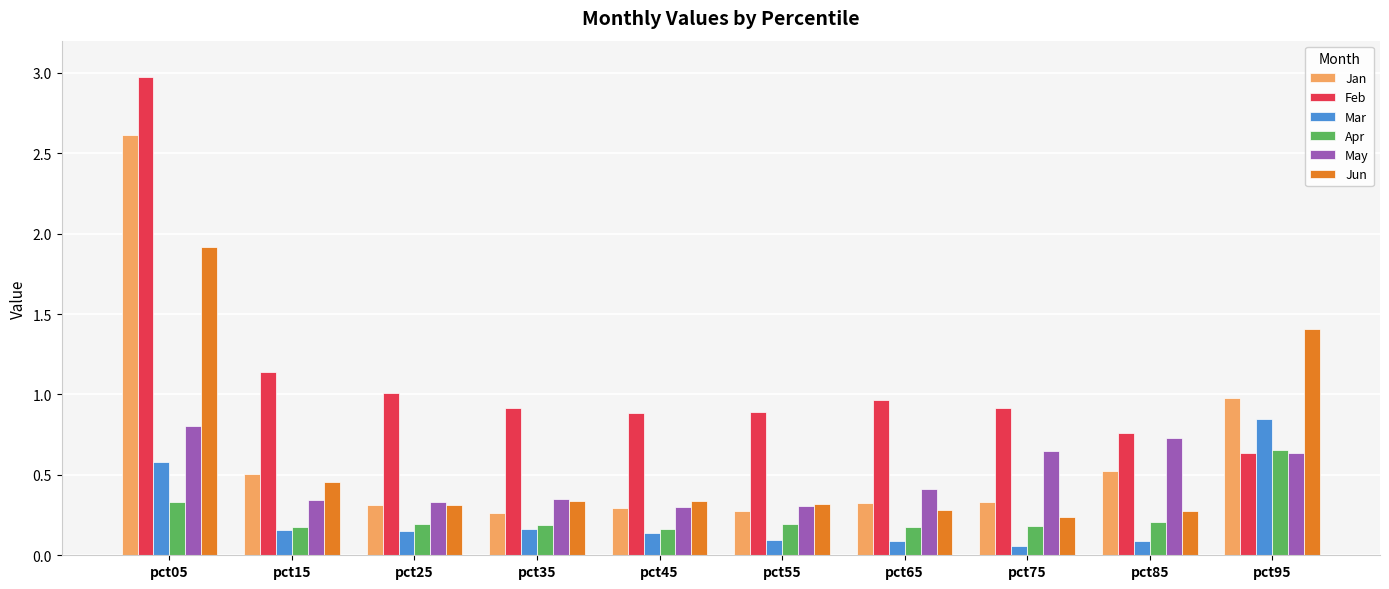

What is the spread (max minus min) of values at pct65?

0.9